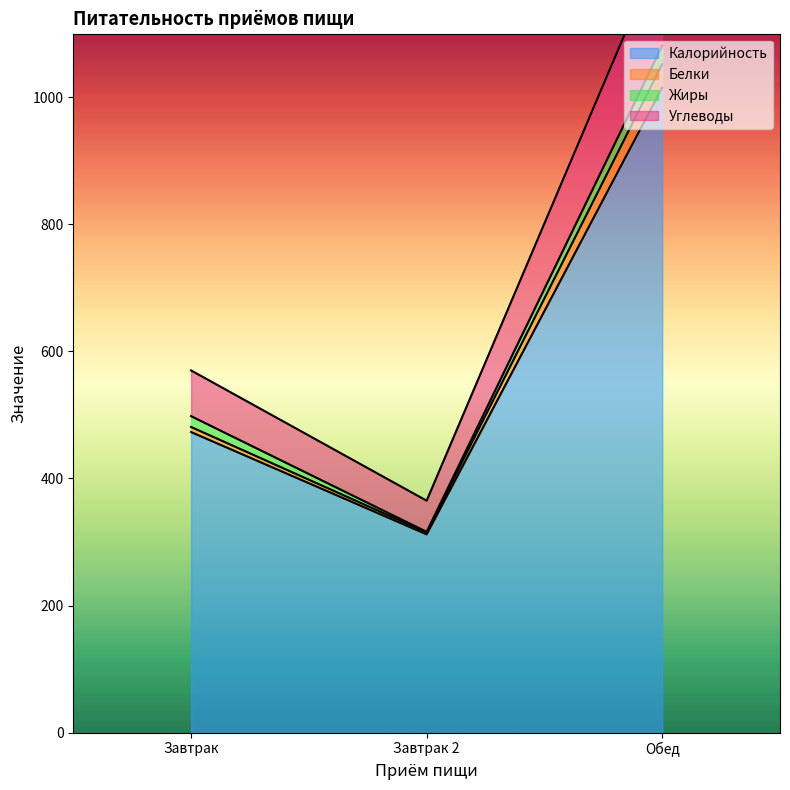

List the labels in order of Калорийность value, largest first.

Обед, Завтрак, Завтрак 2